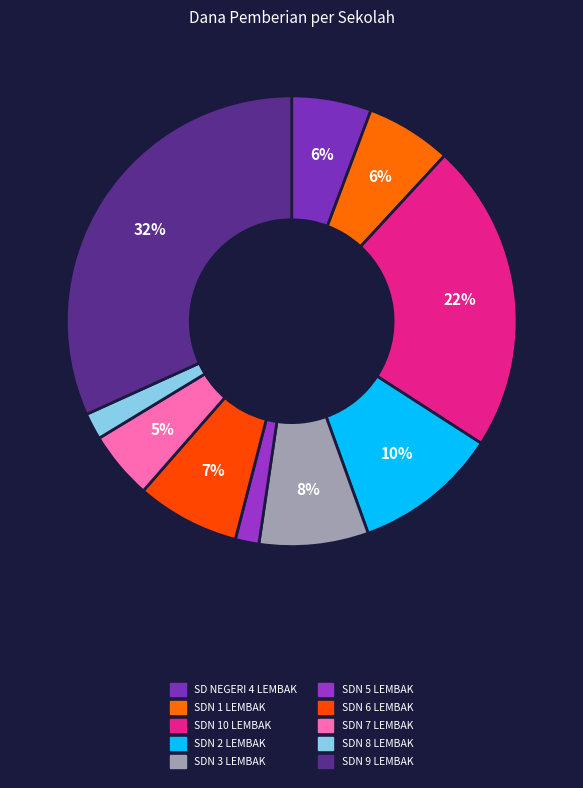

Is it true that SDN 3 LEMBAK is 19% of the pie?

False